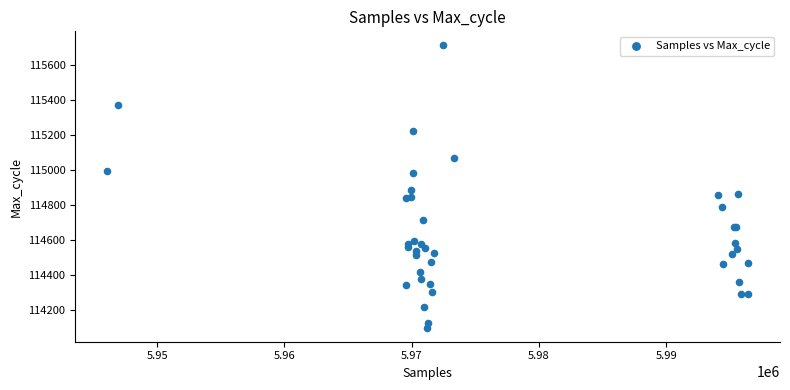

What Y value in the scatter plot is closest to 114905?

114885